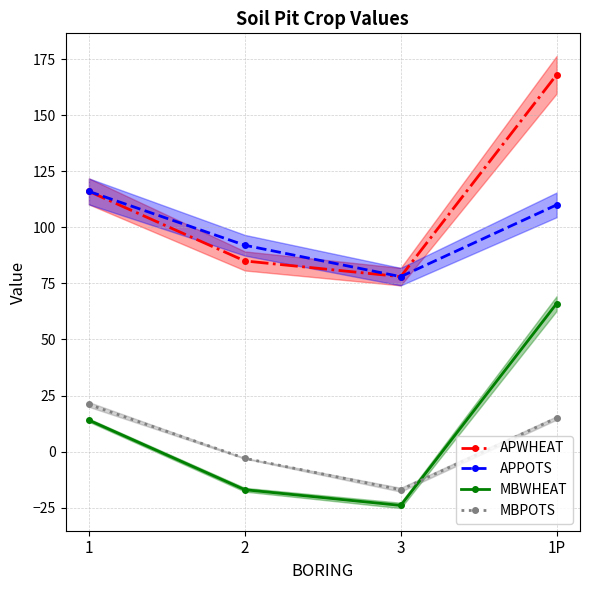

What are all the series names shown in the legend?

APWHEAT, APPOTS, MBWHEAT, MBPOTS